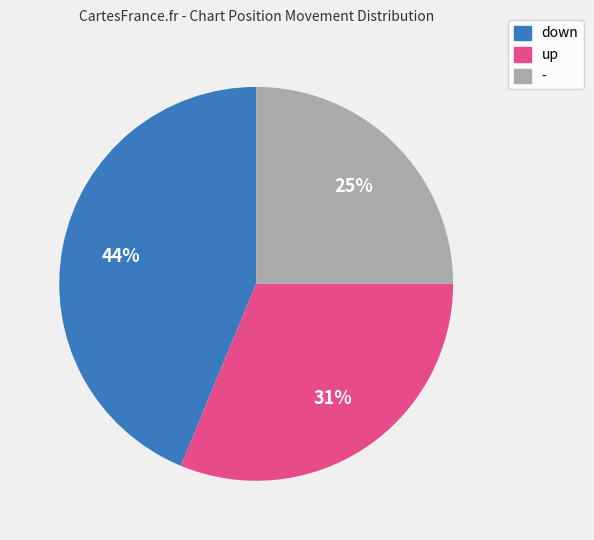

Combined, do down and up account for over 50%?

Yes